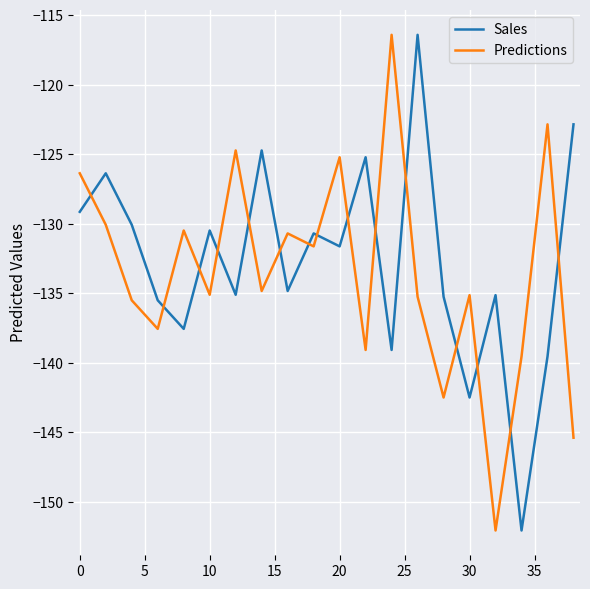

What is the minimum value shown in the chart?

-152.1